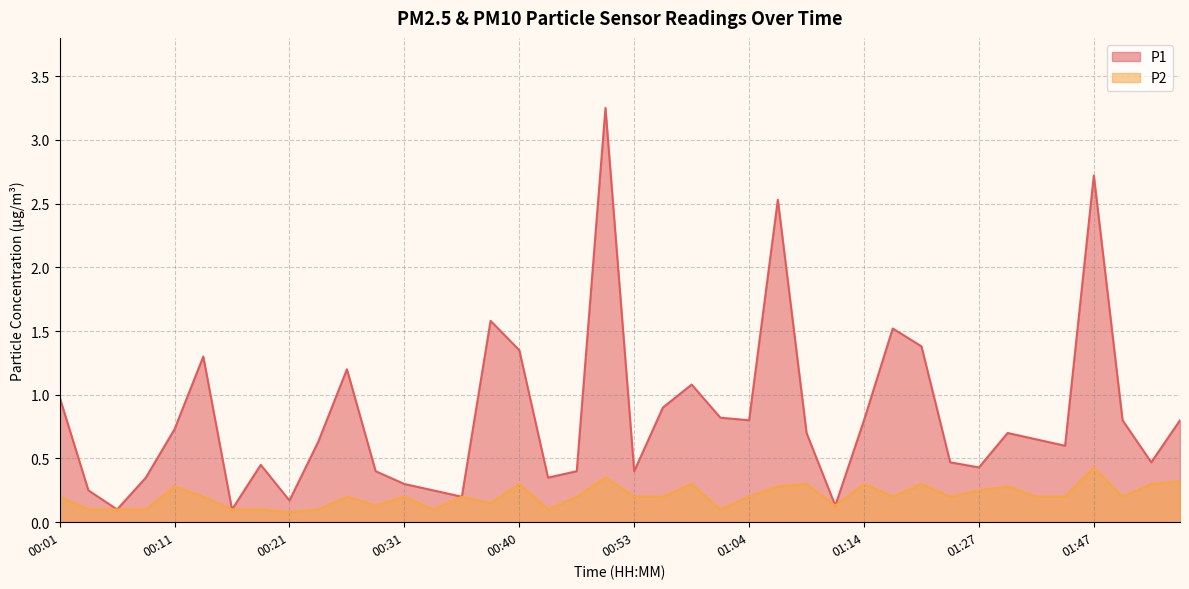

The value of P2 at 01:16 is 0.1. True or false?

False